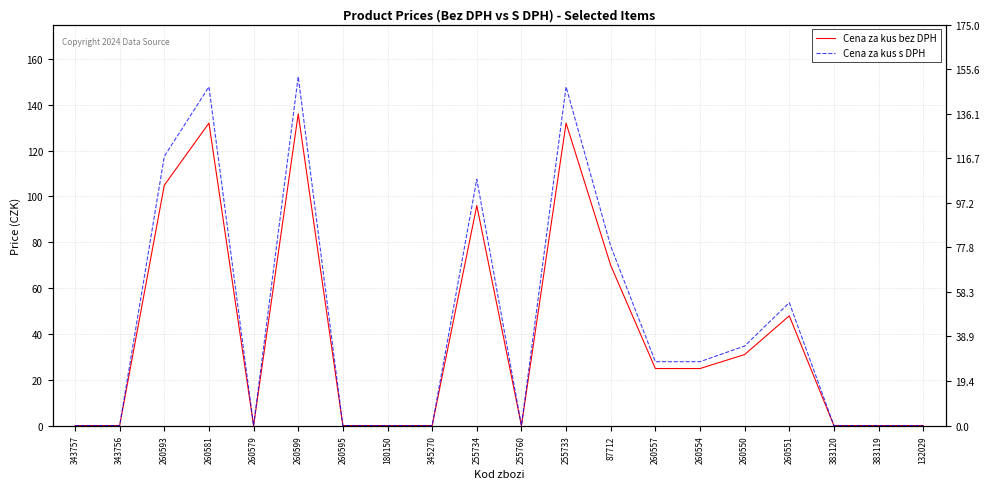

True or false: Cena za kus s DPH has a value of 27.9 at 260554.

True